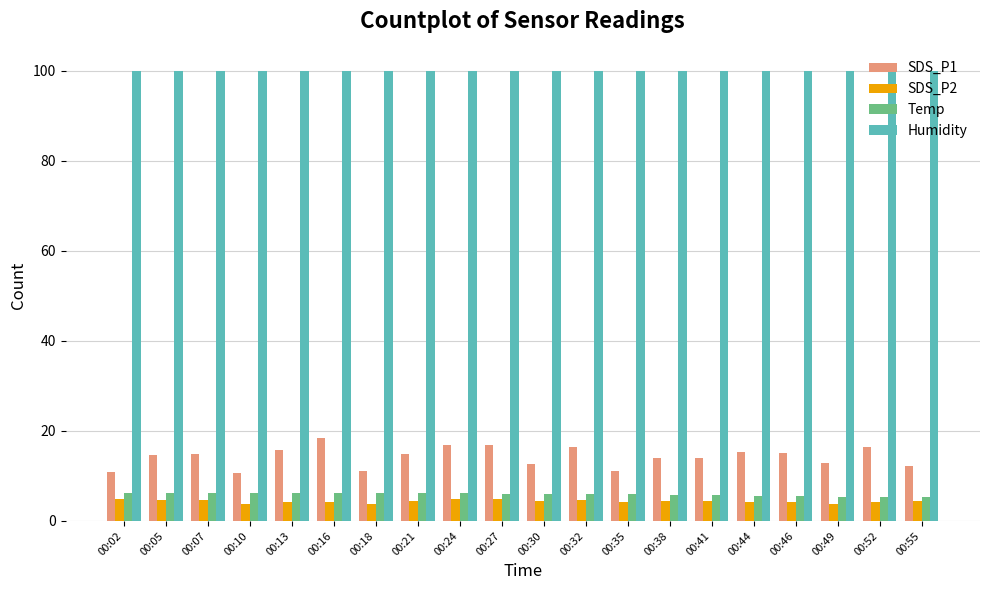

What is the difference between the SDS_P1 values at 00:38 and 00:32?

2.5